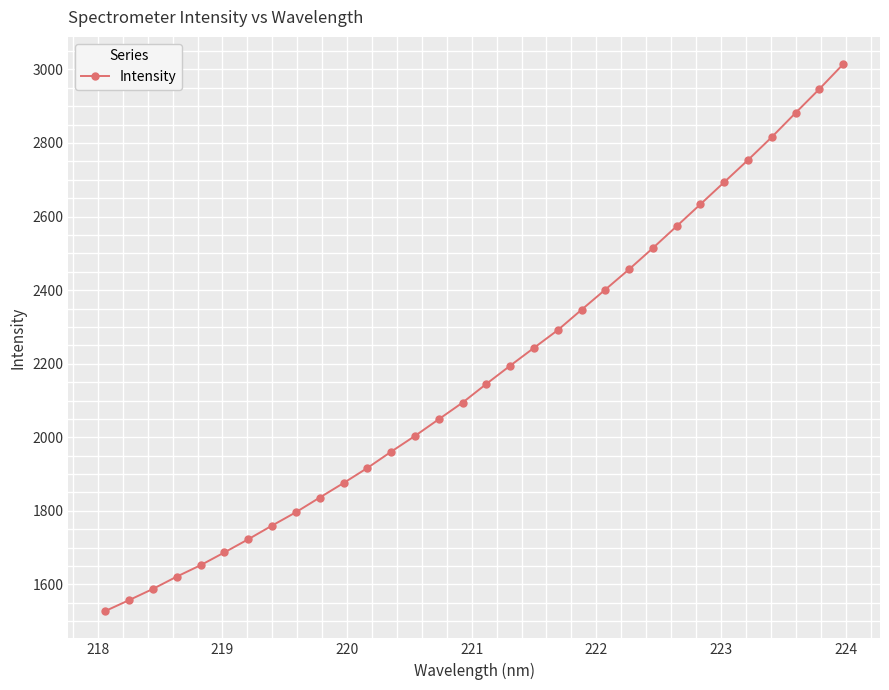

What is the difference between the second highest and minimum values?

1418.9